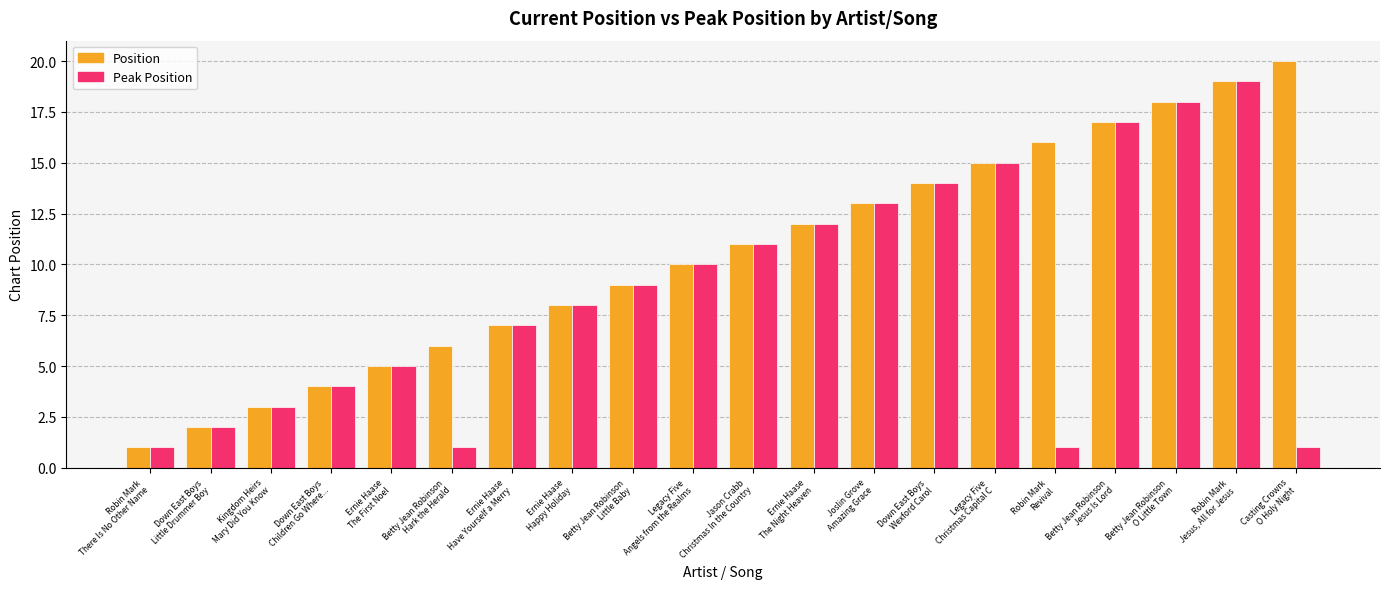

Where is Position nearest to the value 10?

Legacy Five
Angels from the Realms